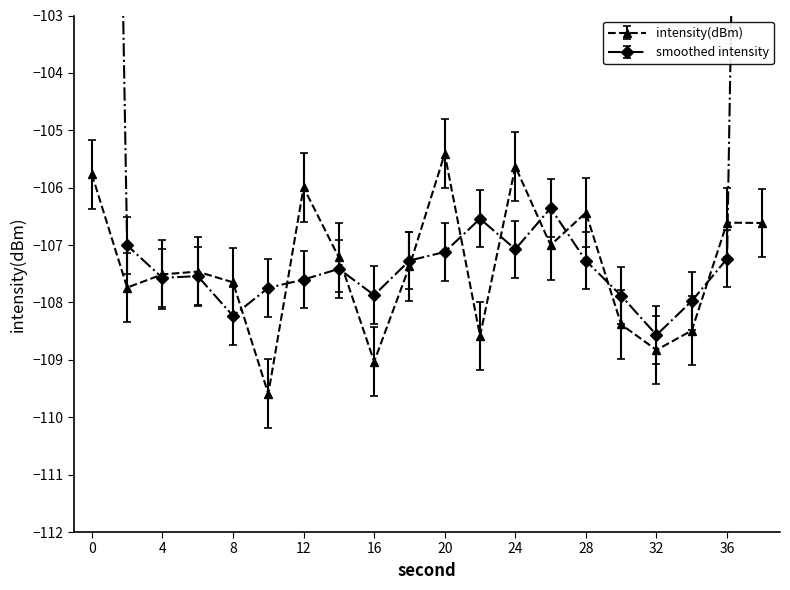

Between 10 and 18, which is larger?

18